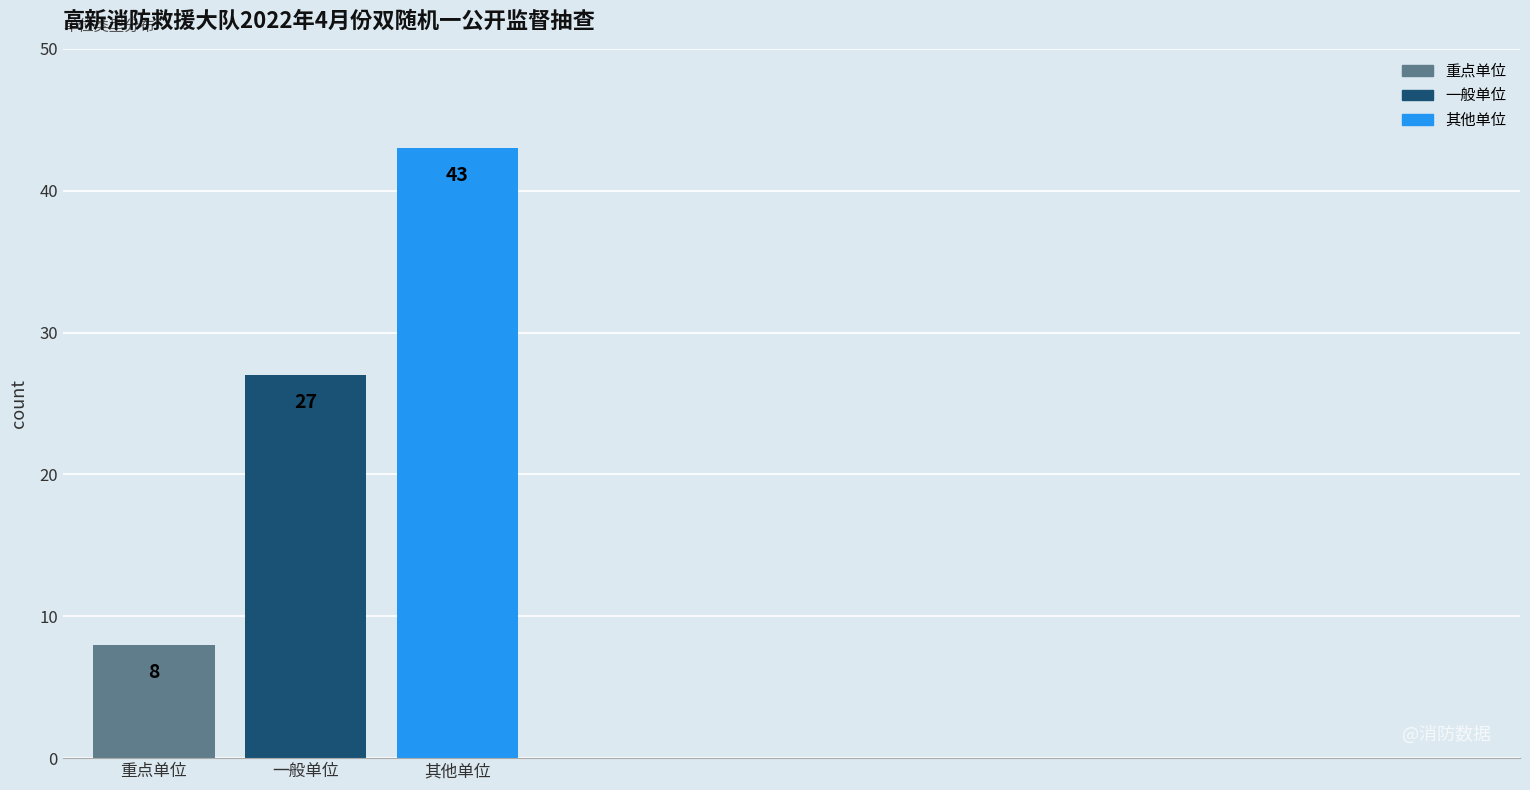

Reading right to left, extract all data points from this chart.

其他单位=43	一般单位=27	重点单位=8